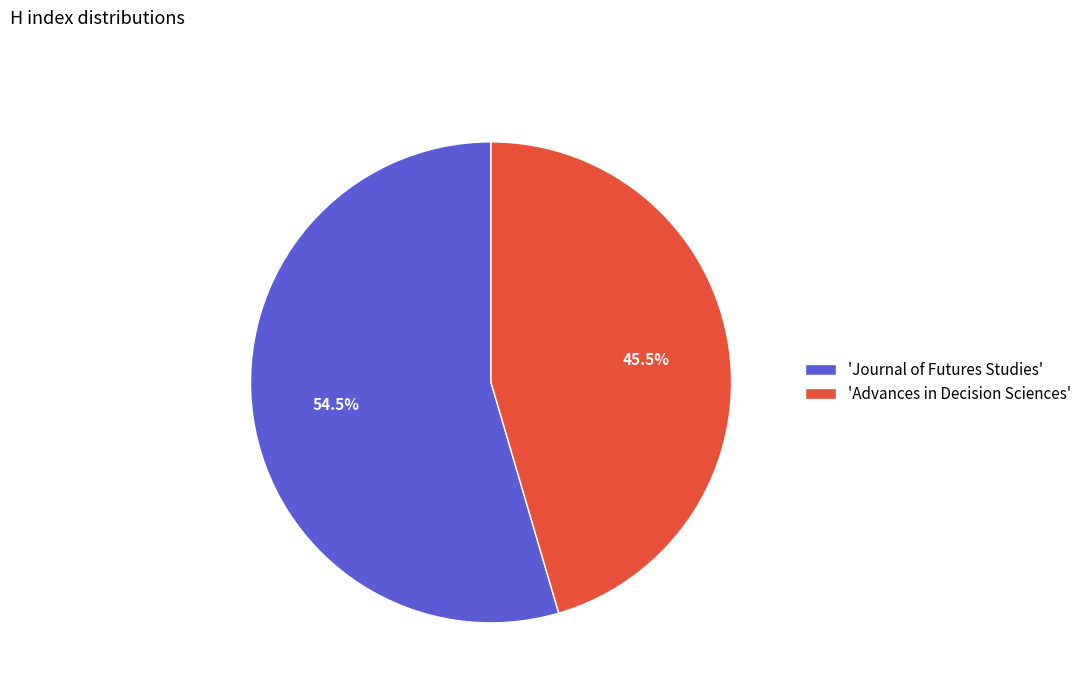

Count the number of slices in the pie.

2